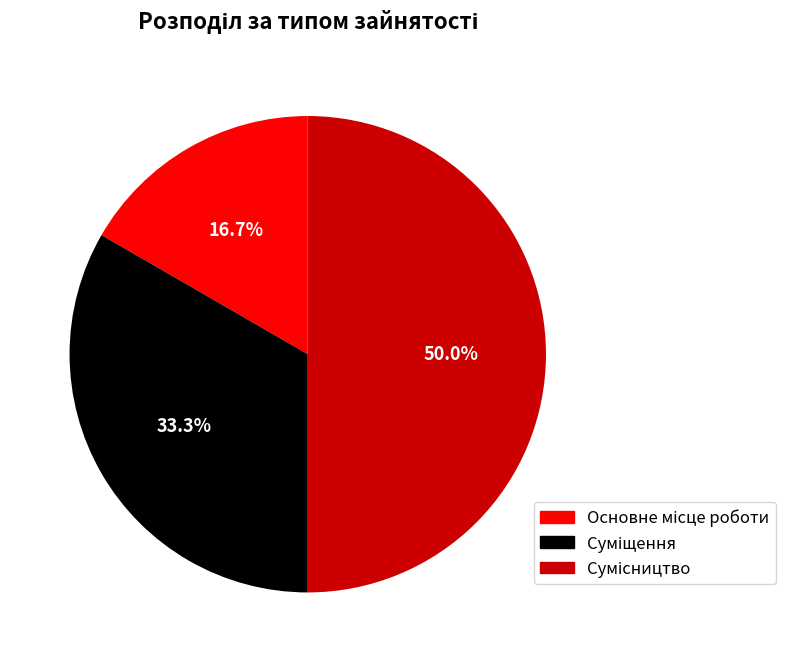

How many slices are in this pie chart?

3